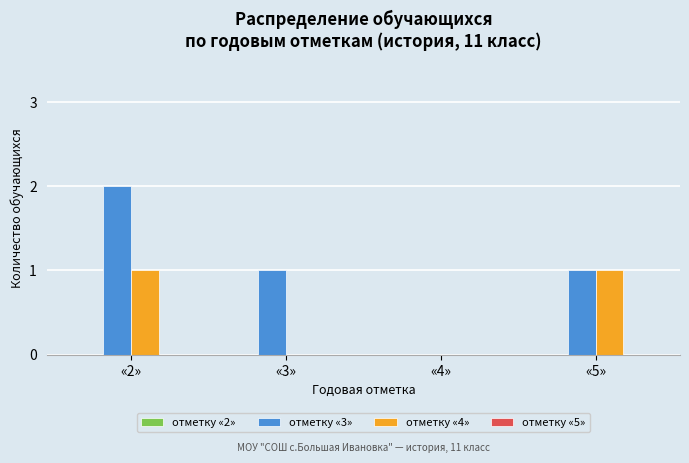

Are the bars horizontal?

No